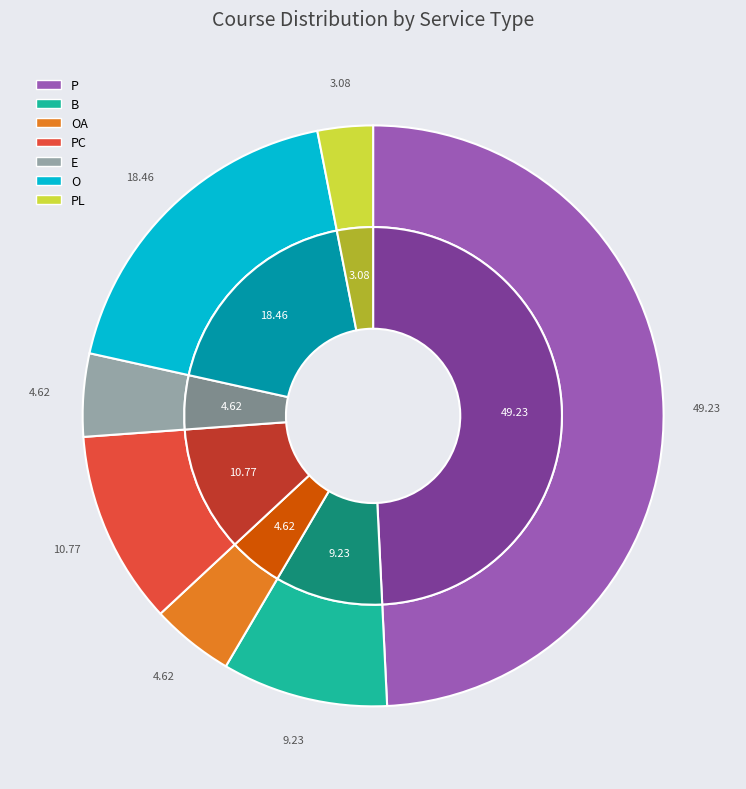

Is it true that PC is 11% of the pie?

True